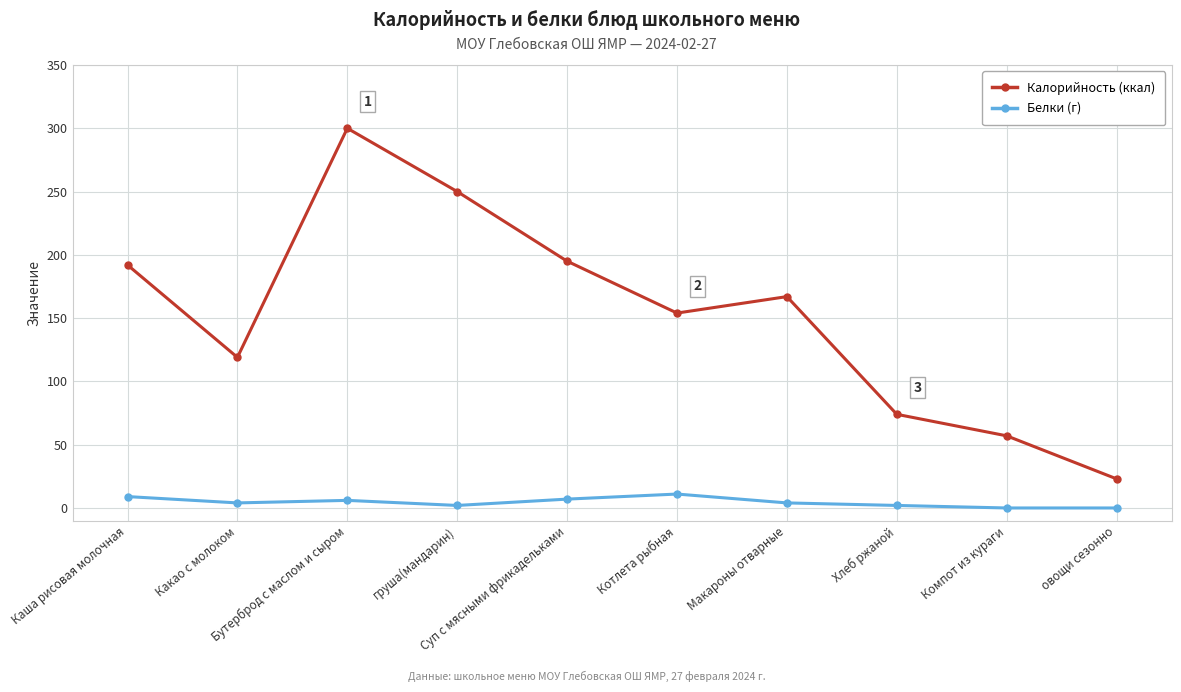

Which series has the largest range (max minus min)?

Калорийность (ккал)